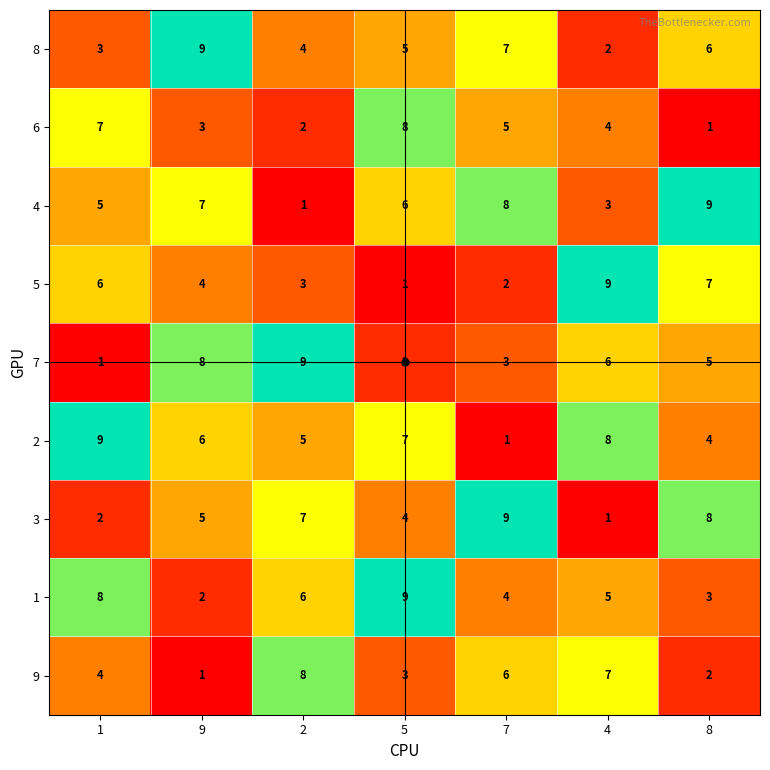

What is the approximate value of 7 at 4?

6